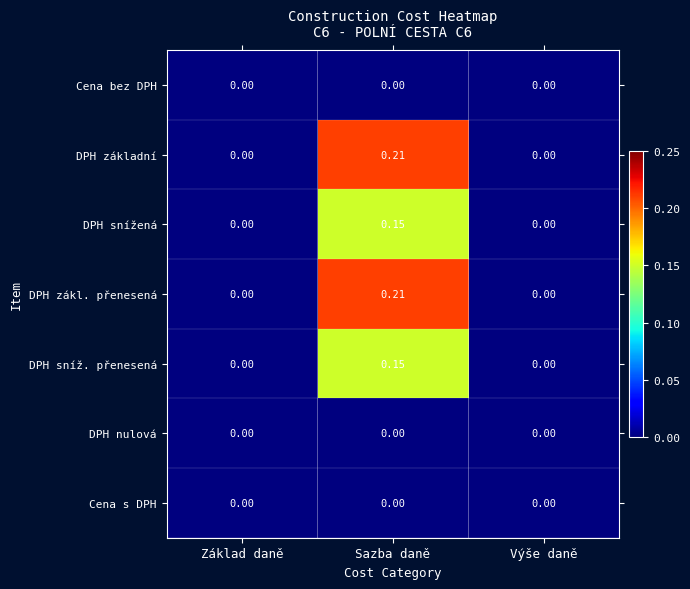

At which category is the sum across all series the highest?

Sazba daně